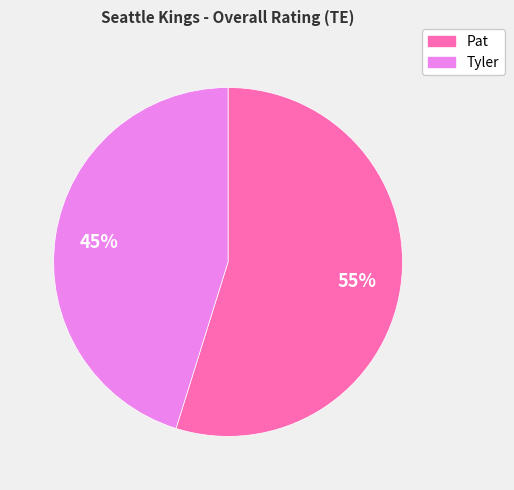

Which has a higher value, Pat or Tyler?

Pat